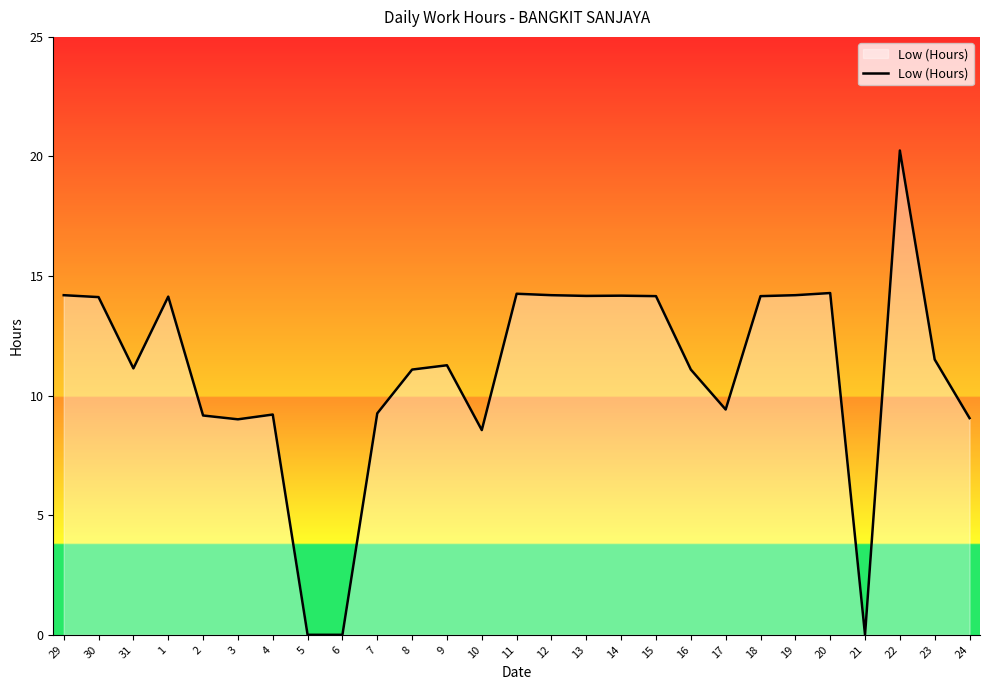

Which category has the highest value across all series?

22